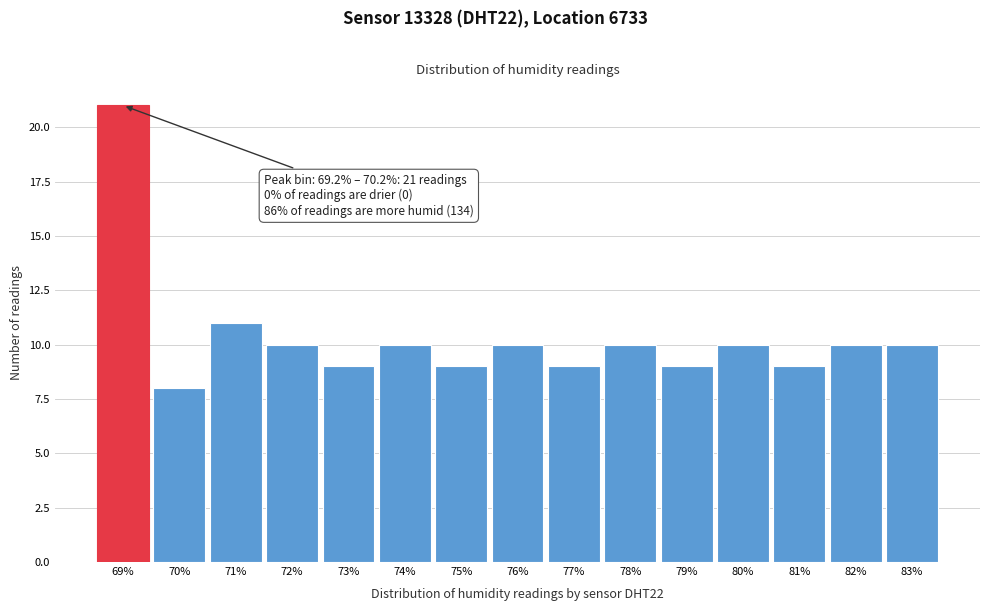

Reading right to left, extract all data points from this chart.

83%=10	82%=10	81%=9	80%=10	79%=9	78%=10	77%=9	76%=10	75%=9	74%=10	73%=9	72%=10	71%=11	70%=8	69%=21